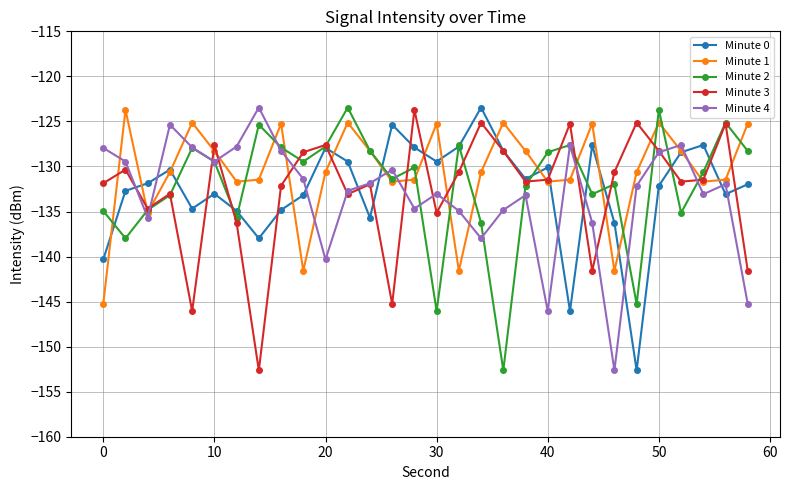

In Minute 3, how many points are lower than both neighbors (excluding endpoints)?

9